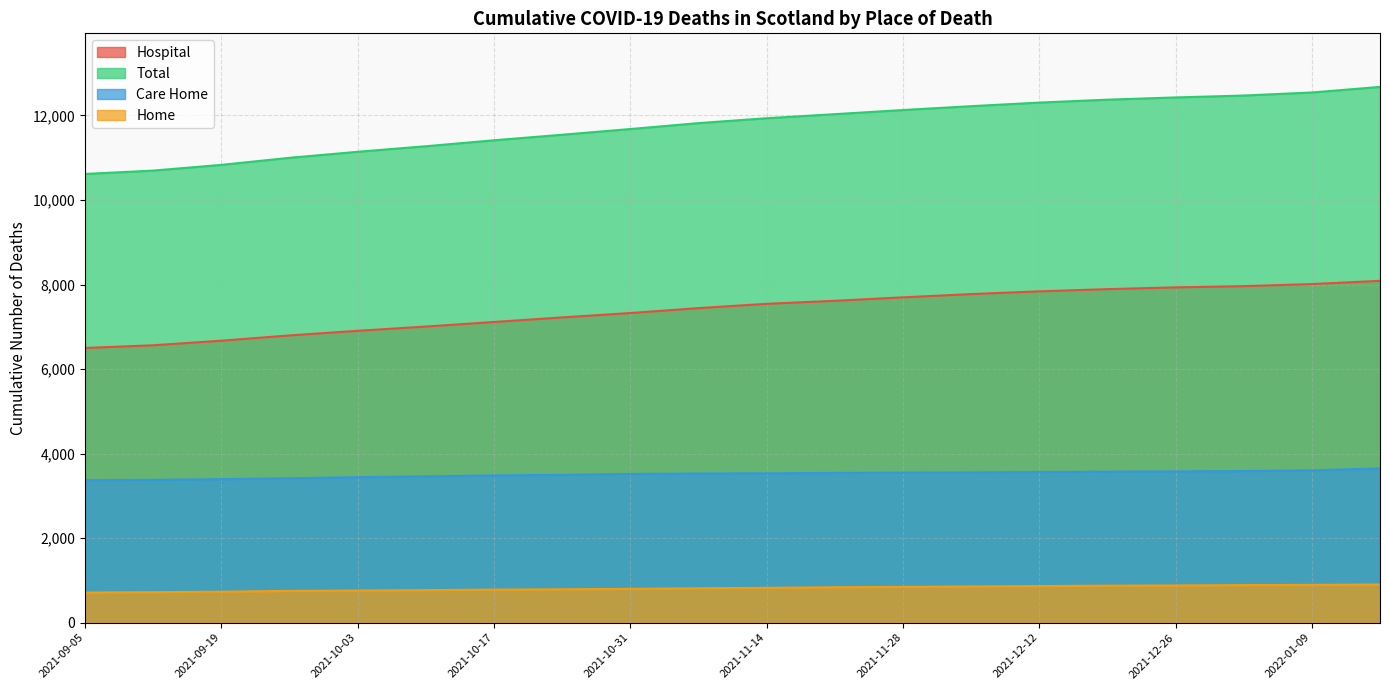

Reading left to right, extract all data points from this chart.

Hospital: 2022-01-16=8087	2022-01-09=8010	2022-01-02=7961	2021-12-26=7932	2021-12-19=7890	2021-12-12=7838	2021-12-05=7773	2021-11-28=7696	2021-11-21=7614	2021-11-14=7543	2021-11-07=7441	2021-10-31=7325	2021-10-24=7221	2021-10-17=7113	2021-10-10=7005	2021-10-03=6904	2021-09-26=6795	2021-09-19=6670	2021-09-12=6562	2021-09-05=6498
Total: 2022-01-16=12675	2022-01-09=12543	2022-01-02=12471	2021-12-26=12426	2021-12-19=12373	2021-12-12=12304	2021-12-05=12219	2021-11-28=12128	2021-11-21=12030	2021-11-14=11934	2021-11-07=11818	2021-10-31=11678	2021-10-24=11543	2021-10-17=11412	2021-10-10=11271	2021-10-03=11140	2021-09-26=10997	2021-09-19=10830	2021-09-12=10695	2021-09-05=10615
Care Home: 2022-01-16=3648	2022-01-09=3603	2022-01-02=3585	2021-12-26=3578	2021-12-19=3571	2021-12-12=3564	2021-12-05=3553	2021-11-28=3549	2021-11-21=3542	2021-11-14=3532	2021-11-07=3528	2021-10-31=3518	2021-10-24=3497	2021-10-17=3482	2021-10-10=3462	2021-10-03=3441	2021-09-26=3416	2021-09-19=3394	2021-09-12=3378	2021-09-05=3371
Home: 2022-01-16=903	2022-01-09=893	2022-01-02=888	2021-12-26=879	2021-12-19=875	2021-12-12=865	2021-12-05=856	2021-11-28=846	2021-11-21=837	2021-11-14=823	2021-11-07=813	2021-10-31=799	2021-10-24=789	2021-10-17=781	2021-10-10=769	2021-10-03=760	2021-09-26=751	2021-09-19=731	2021-09-12=721	2021-09-05=712